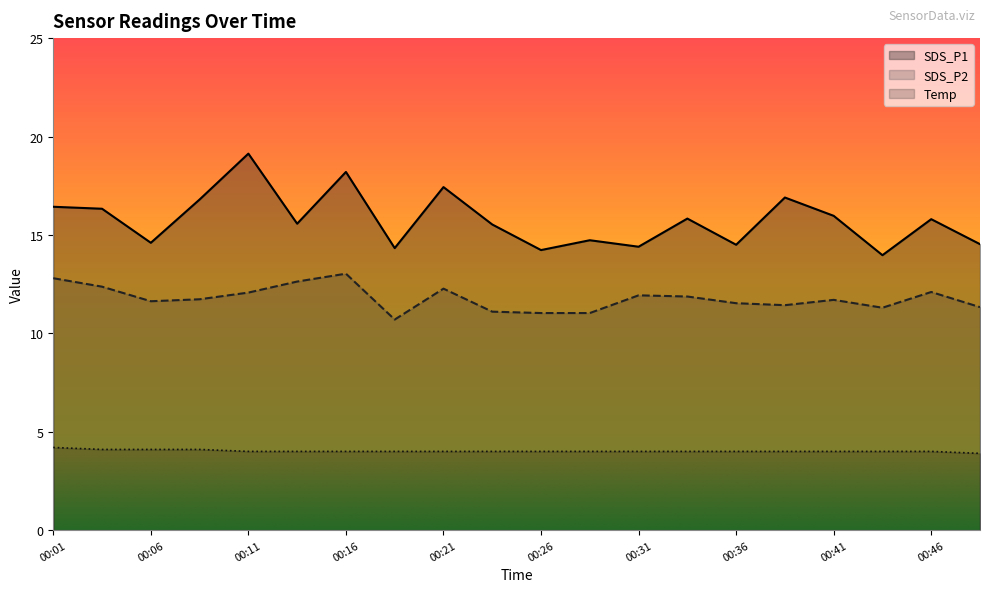

The SDS_P1 series shows 8.6 at 00:26. True or false?

False